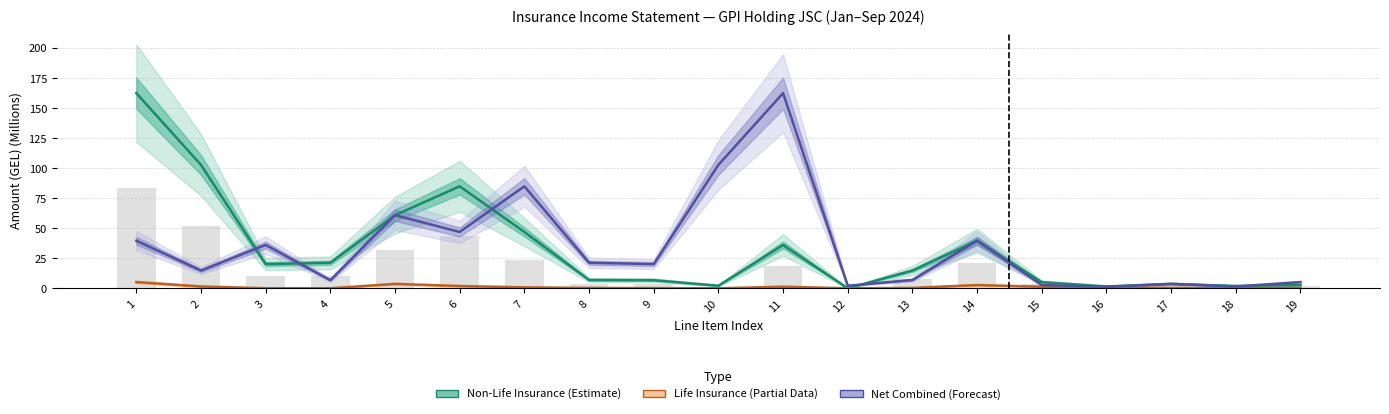

Which series has the largest range (max minus min)?

Non-Life Insurance (Estimate)